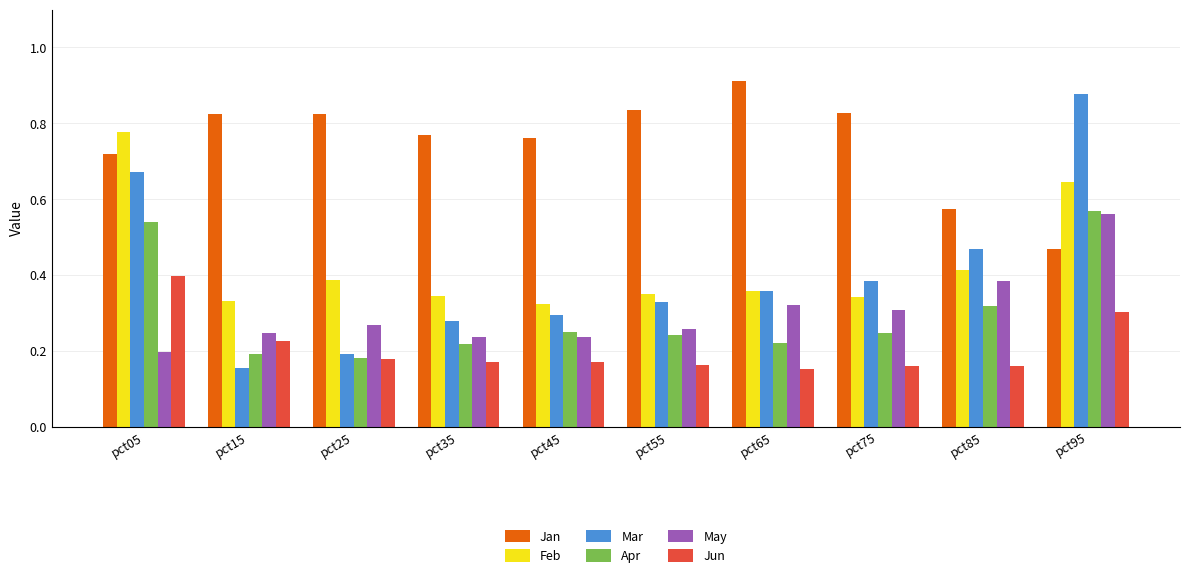

What are all the series names shown in the legend?

Jan, Feb, Mar, Apr, May, Jun